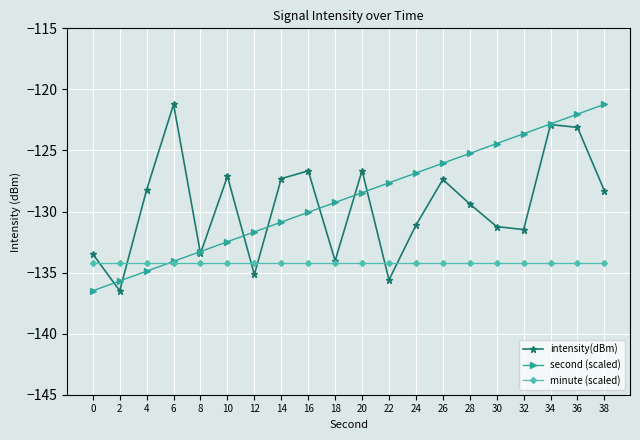

What is the difference between the highest and lowest values at 18?

4.9